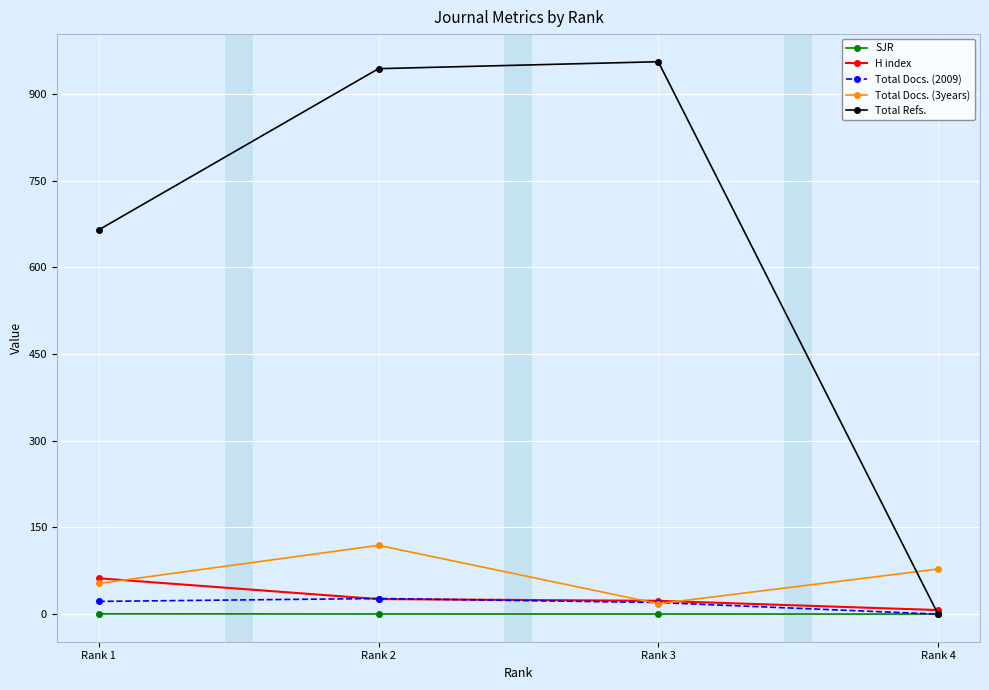

What is the maximum value shown in the chart?

956.0